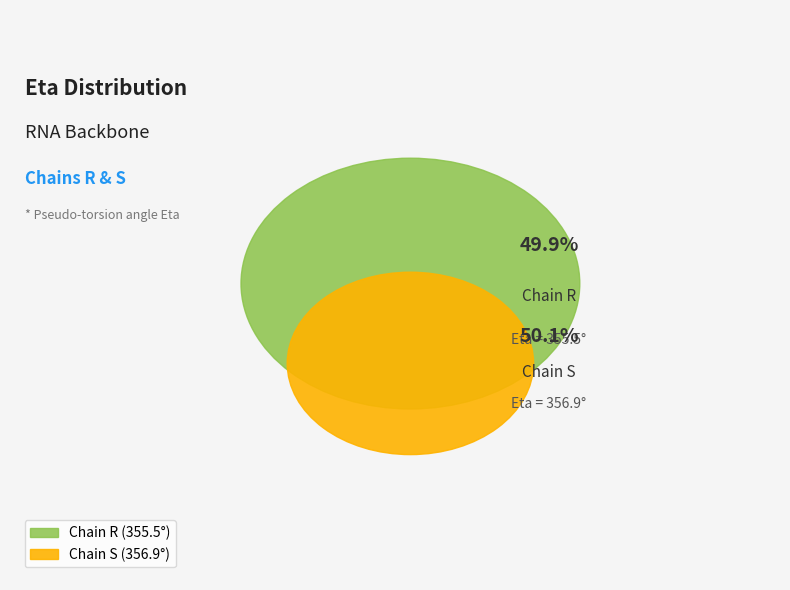

Is it true that R is 50% of the pie?

True